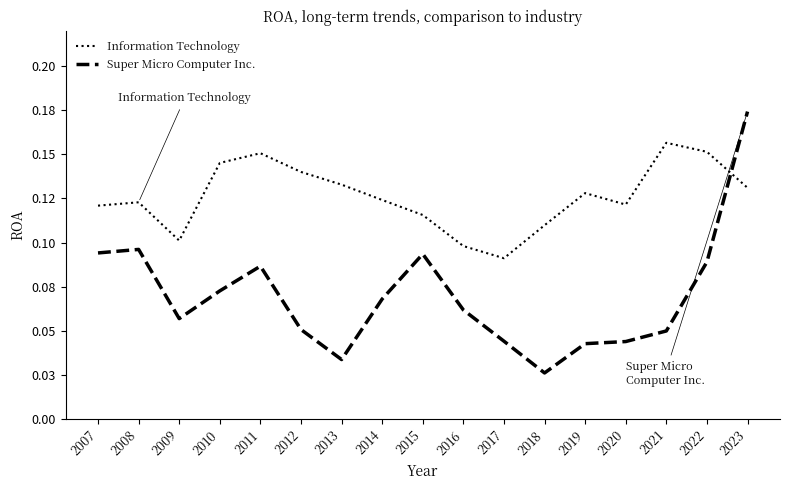

Is this an area chart (filled region under the line)?

No